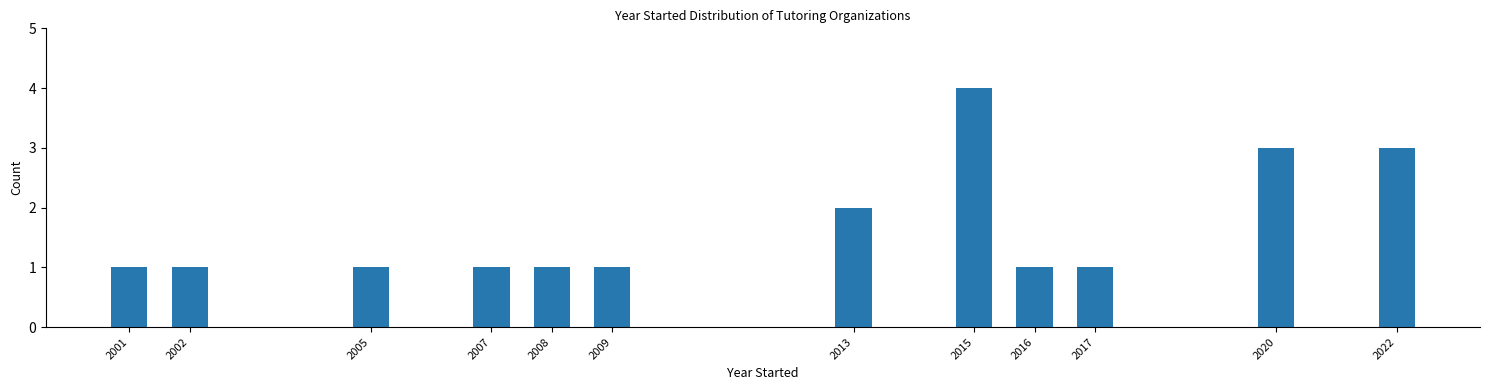

Reading left to right, list all the values displayed in this chart.

2001=1	2002=1	2005=1	2007=1	2008=1	2009=1	2013=2	2015=4	2016=1	2017=1	2020=3	2022=3